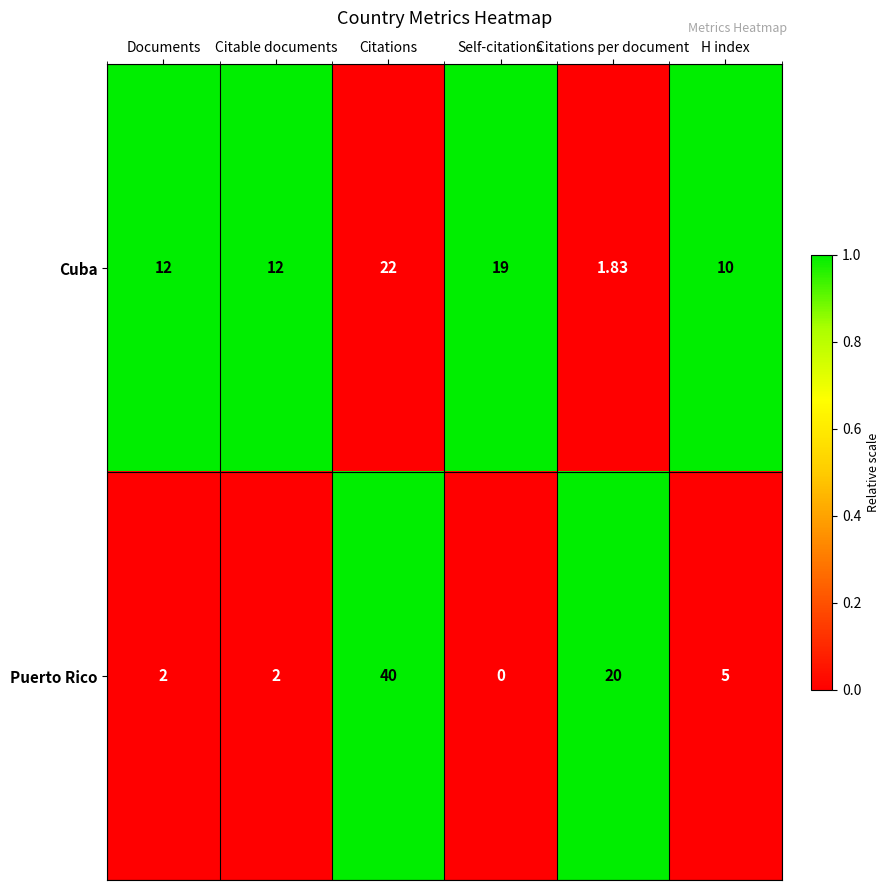

How many values in Puerto Rico are above zero?

5